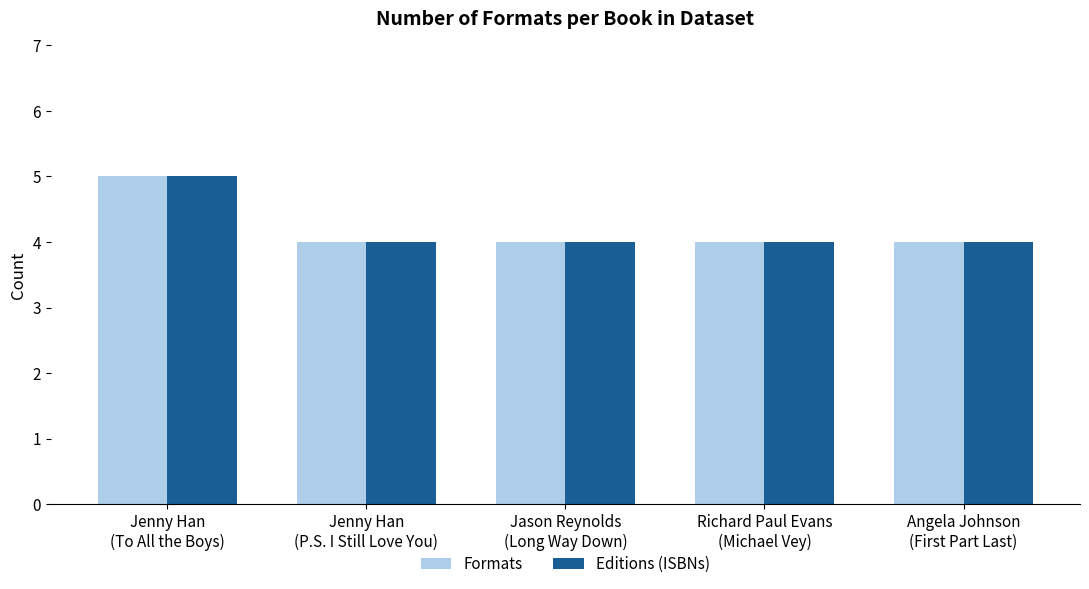

How many categories are shown in the chart?

5